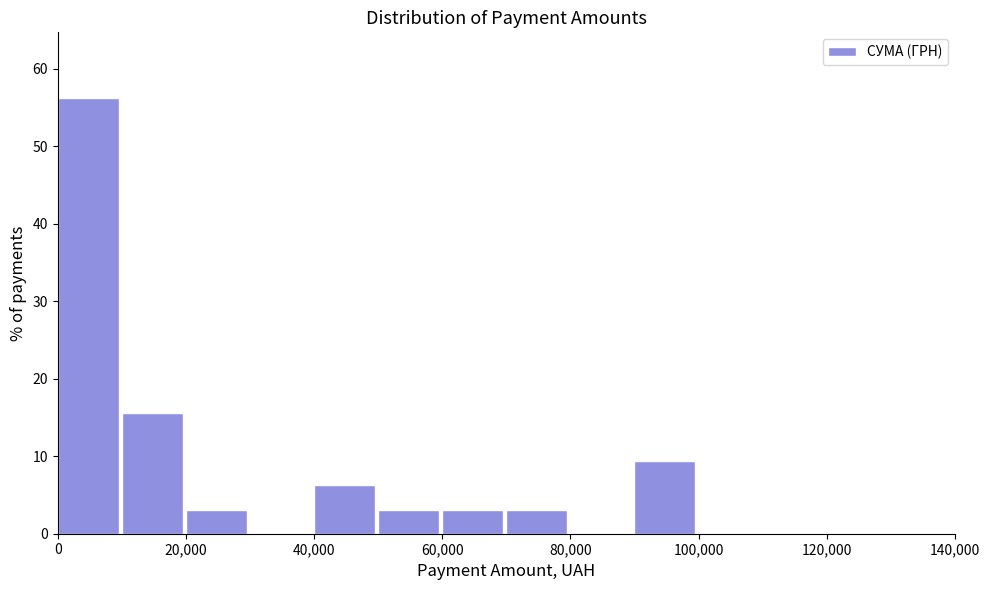

Reading left to right, list every bar in this chart as the range it spans on the x-axis followed by its height. The values are not printed on the chart, so give them approximately, as read against the axis.

0 to 10000: 56
10000 to 20000: 16
20000 to 30000: 3
30000 to 40000: 0
40000 to 50000: 6
50000 to 60000: 3
60000 to 70000: 3
70000 to 80000: 3
80000 to 90000: 0
90000 to 100000: 9
100000 to 110000: 0
110000 to 120000: 0
120000 to 130000: 0
130000 to 140000: 0